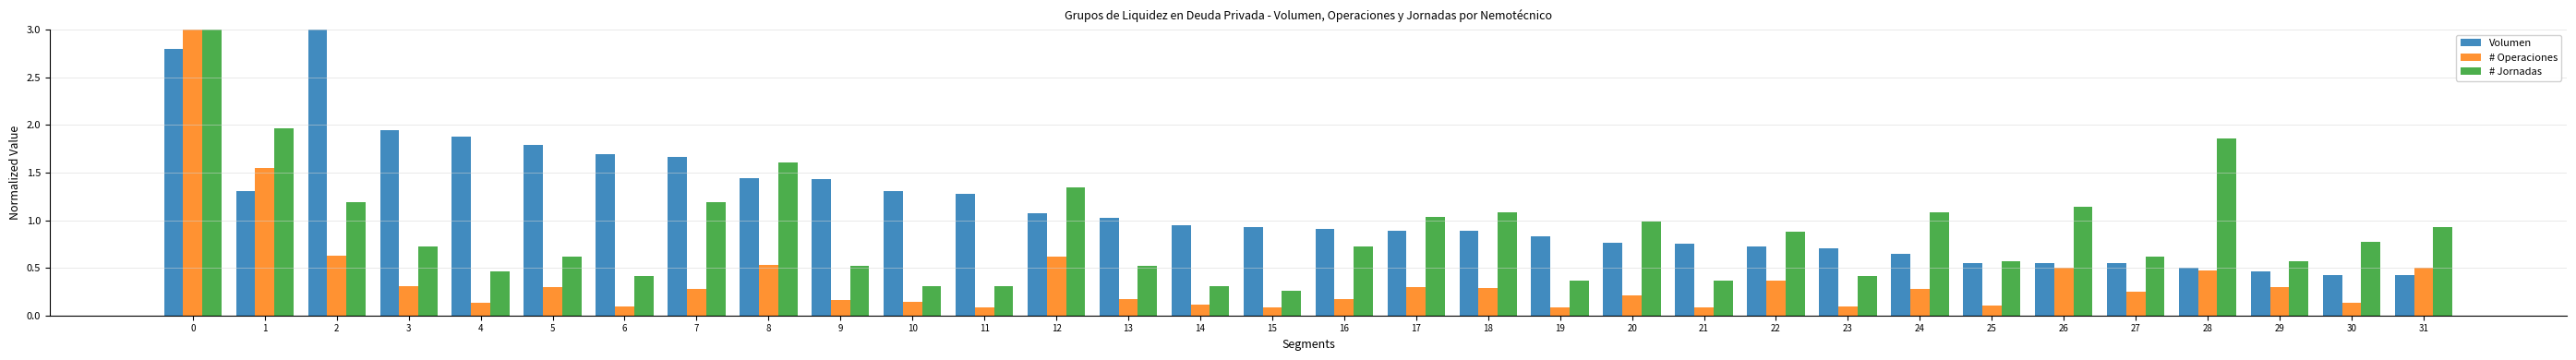

Which series has the largest total across all categories?

Volumen